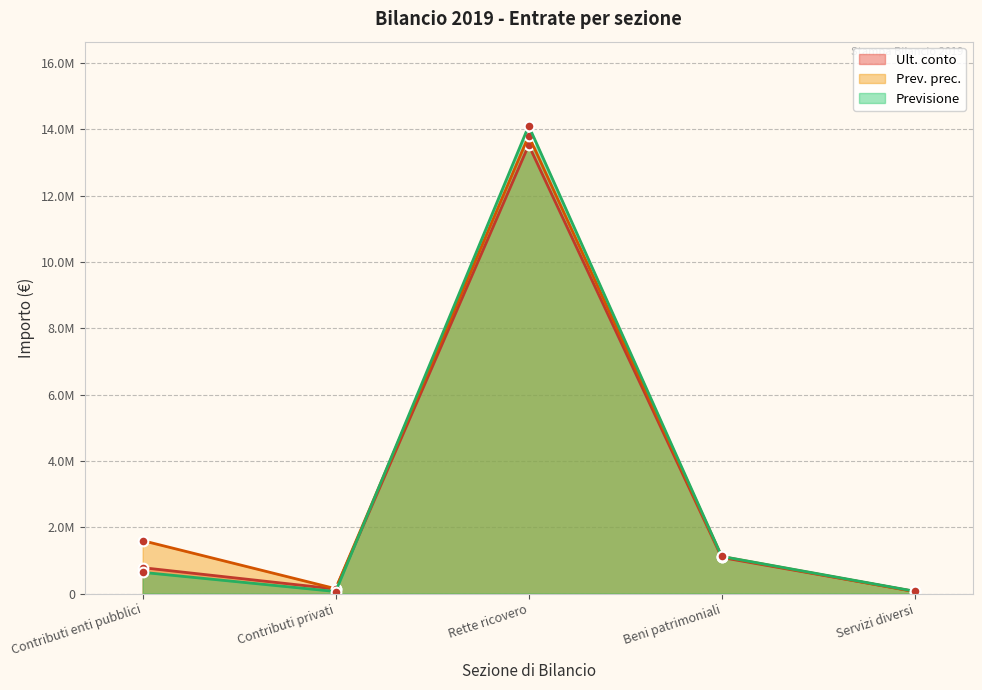

Reading left to right, transcribe all the data shown in this chart.

Ult. conto: 780727.8	136850.0	13526834.5	1087740.4	64453.4
Prev. prec.: 1596407.8	146320.0	13805998.0	1115656.0	57118.0
Previsione: 640024.0	62000.0	14106600.0	1121406.0	70798.0